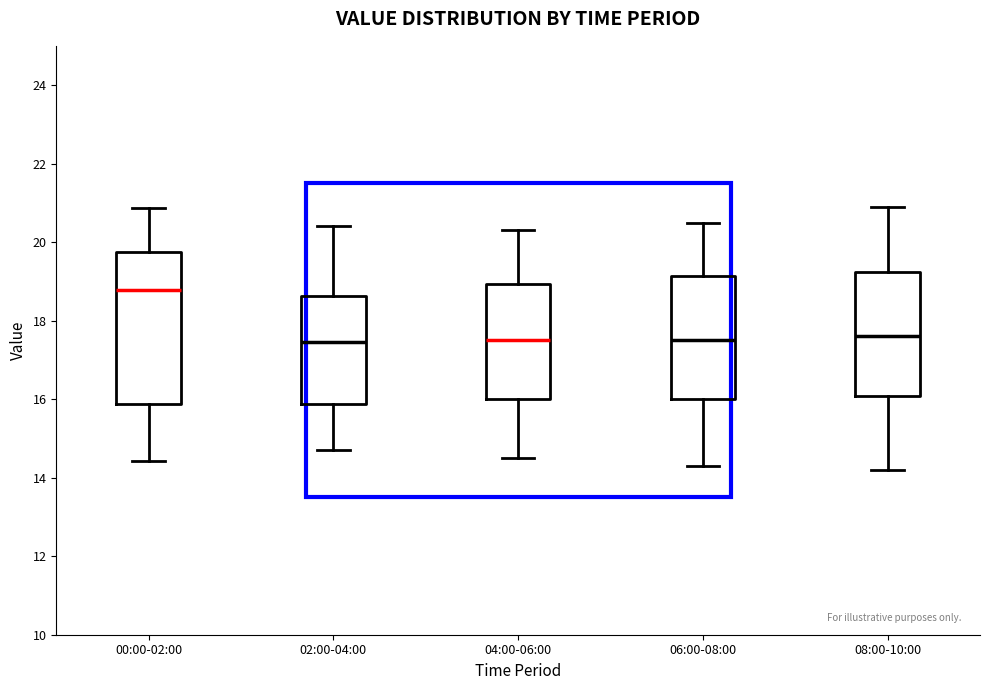

Comparing the boxes themselves (not the whiskers), which one is the tallest?

00:00-02:00